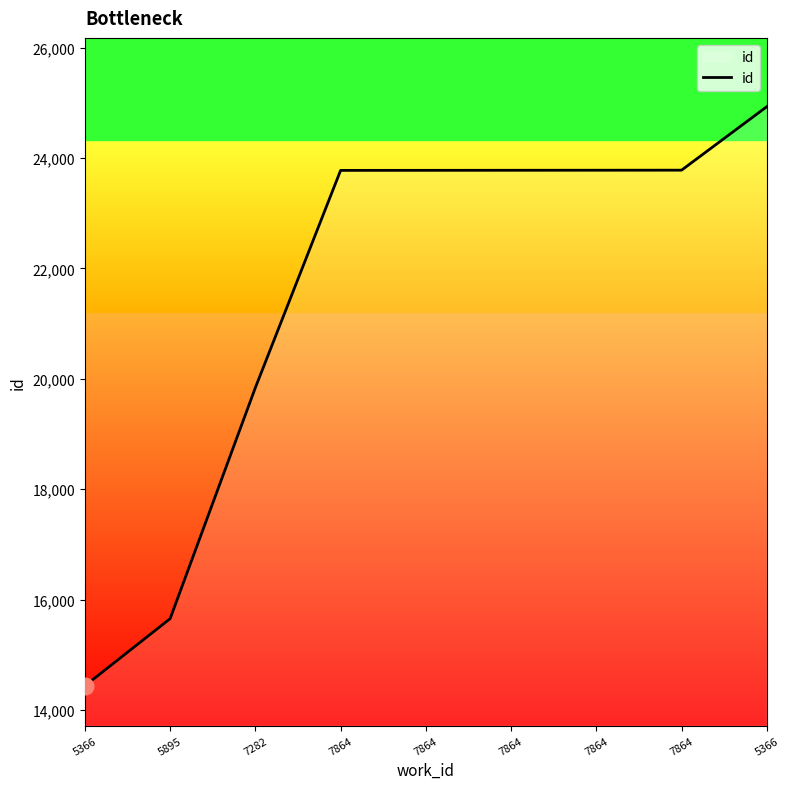

What is the approximate value at 7864, to the nearest 100?

23800